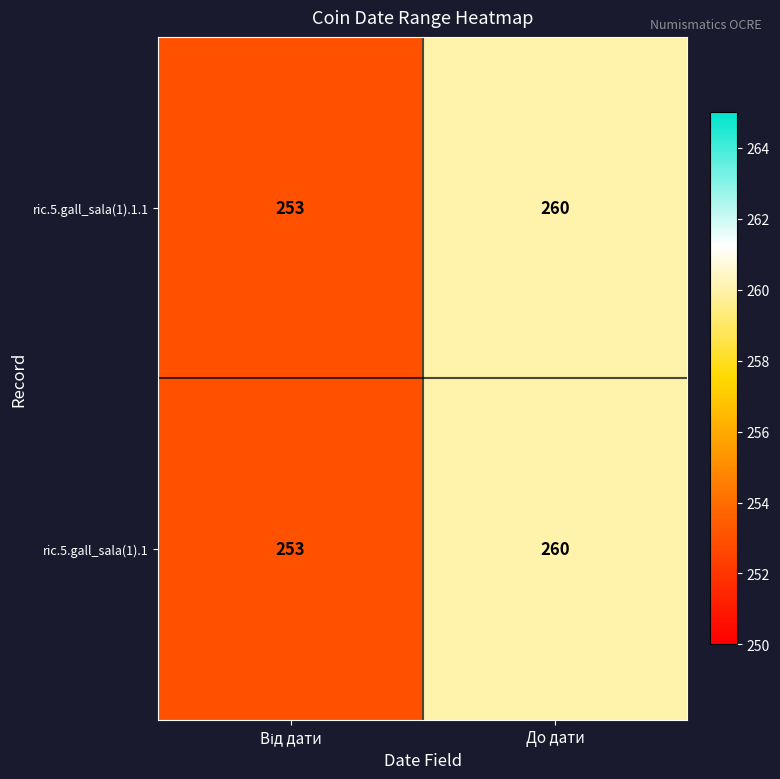

What is the total value across all series at До дати?

520